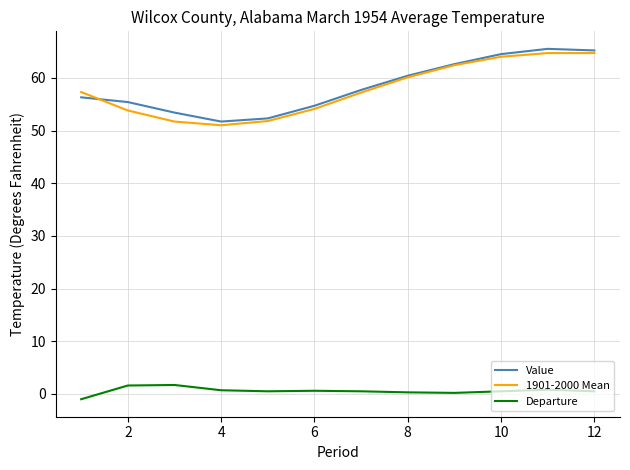

What is the maximum value shown in the chart?

65.5